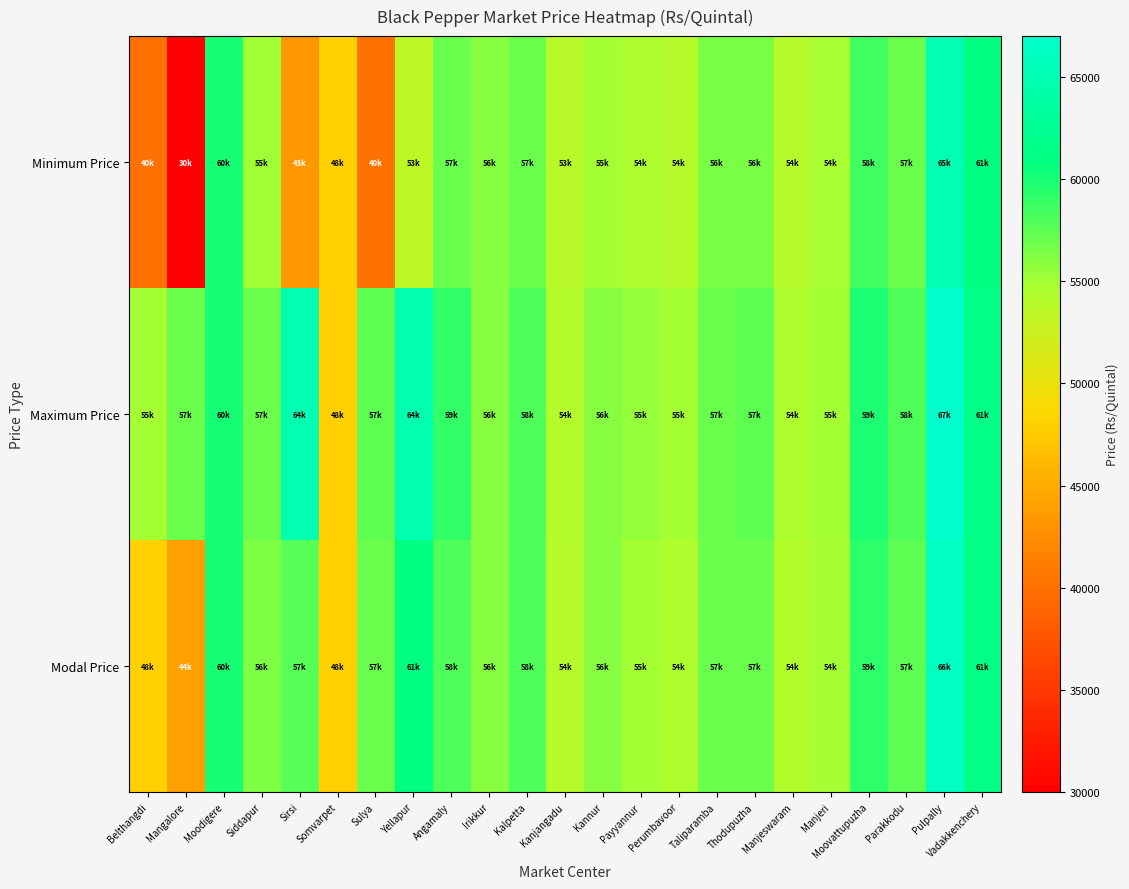

Reading left to right, transcribe all the data shown in this chart.

Minimum Price: Belthangdi=40000	Mangalore=30000	Moodigere=60000	Siddapur=55109	Sirsi=43260	Somvarpet=48000	Sulya=40000	Yellapur=53509	Angamaly=57000	Irikkur=56000	Kalpetta=57000	Kanjangadu=53900	Kannur=55000	Payyannur=54500	Perumbavoor=54000	Taliparamba=56500	Thodupuzha=56500	Manjeswaram=54000	Manjeri=54800	Moovattupuzha=58500	Parakkodu=57000	Pulpally=65000	Vadakkenchery=61000
Maximum Price: Belthangdi=55000	Mangalore=57000	Moodigere=60000	Siddapur=57009	Sirsi=64899	Somvarpet=48000	Sulya=57500	Yellapur=64599	Angamaly=59000	Irikkur=56000	Kalpetta=58000	Kanjangadu=54200	Kannur=56000	Payyannur=55500	Perumbavoor=55000	Taliparamba=57000	Thodupuzha=57500	Manjeswaram=54500	Manjeri=55000	Moovattupuzha=59800	Parakkodu=58000	Pulpally=67000	Vadakkenchery=61500
Modal Price: Belthangdi=48000	Mangalore=44000	Moodigere=60000	Siddapur=56269	Sirsi=57720	Somvarpet=48000	Sulya=57000	Yellapur=61011	Angamaly=58000	Irikkur=56000	Kalpetta=58000	Kanjangadu=54000	Kannur=56000	Payyannur=55000	Perumbavoor=54500	Taliparamba=57000	Thodupuzha=57000	Manjeswaram=54250	Manjeri=54900	Moovattupuzha=59200	Parakkodu=57500	Pulpally=66000	Vadakkenchery=61250